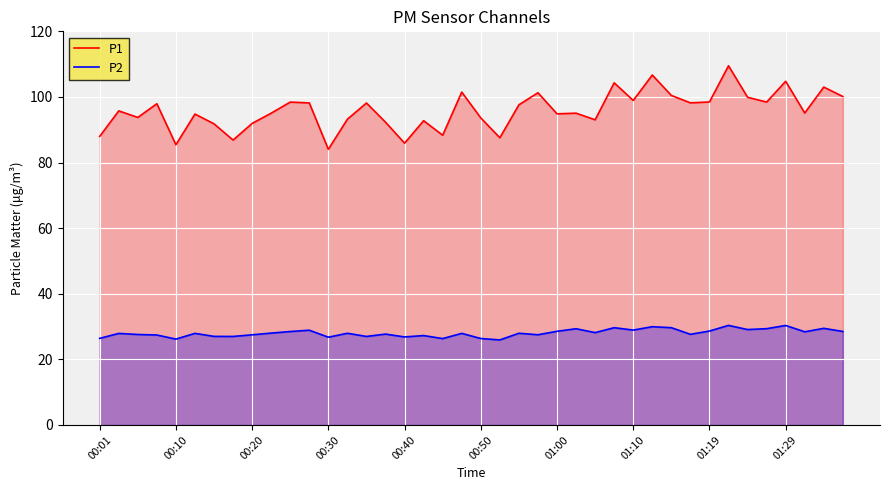

What is the value of the P2 point at the 24th from the left?

27.5